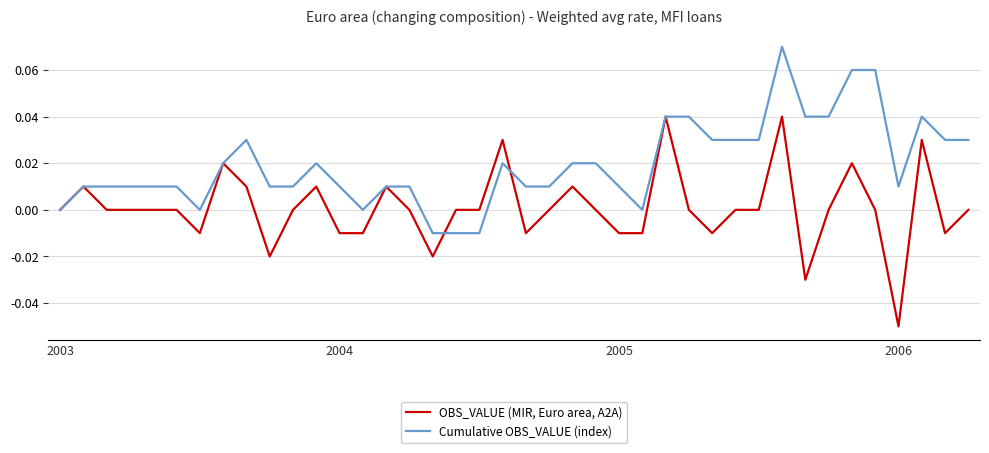

True or false: OBS_VALUE (MIR, Euro area, A2A) has more than 0 points higher than both neighbors.

True